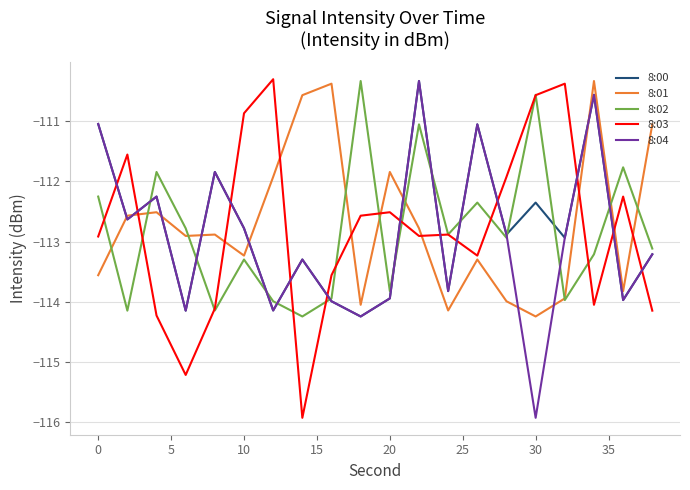

Which series ends up on top after the final intersection of 8:00 and 8:01?

8:01